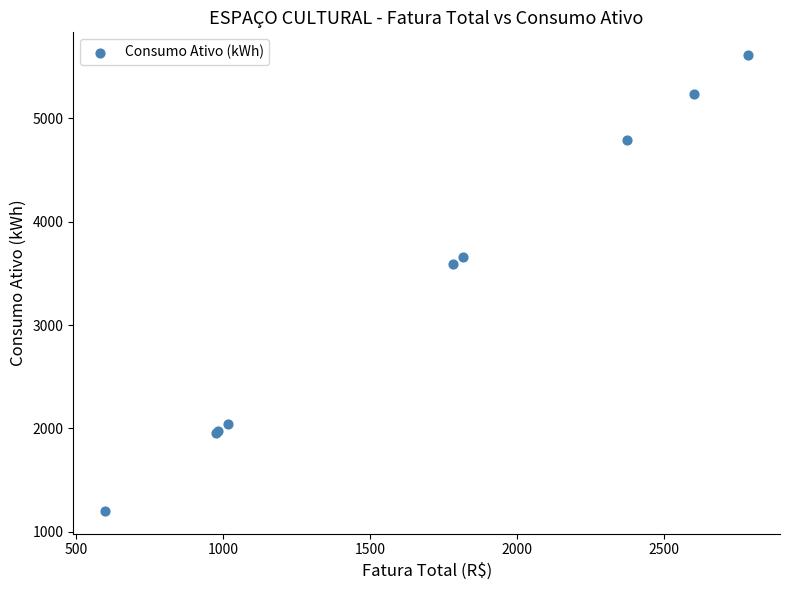

What Y value in the scatter plot is closest to 3406?

3588